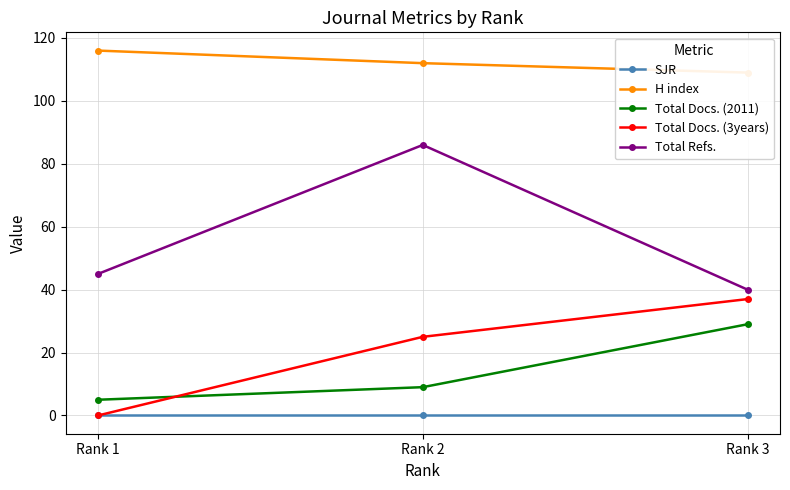

Reading left to right, what are all the values shown in this chart?

SJR: Rank 1=0	Rank 2=0	Rank 3=0
H index: Rank 1=116	Rank 2=112	Rank 3=109
Total Docs. (2011): Rank 1=5	Rank 2=9	Rank 3=29
Total Docs. (3years): Rank 1=0	Rank 2=25	Rank 3=37
Total Refs.: Rank 1=45	Rank 2=86	Rank 3=40